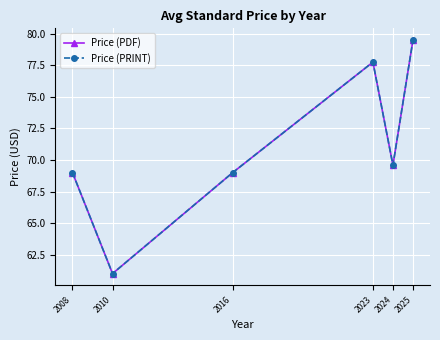

At which category does the chart reach its peak across all series?

2025